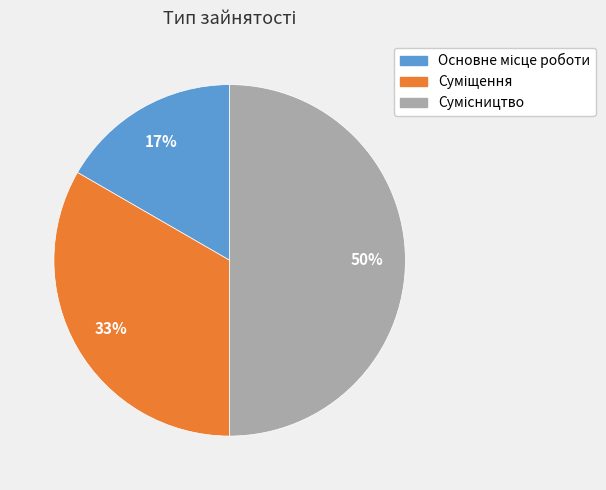

To the nearest percent, what is the difference between the largest and smallest slice percentages?

33%